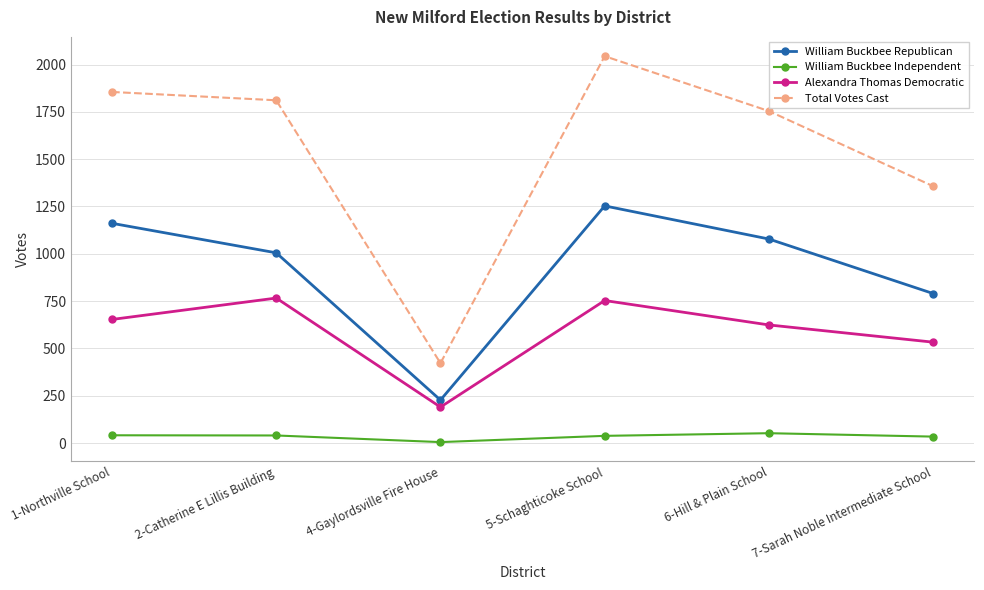

Which series changed the most between 1-Northville School and 5-Schaghticoke School?

Total Votes Cast